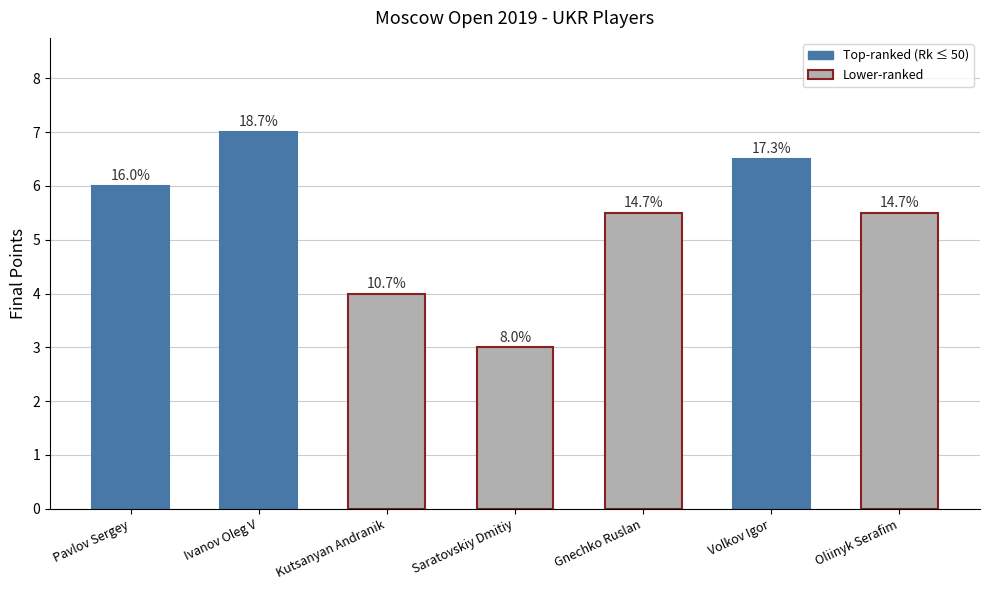

Are the bars horizontal?

No